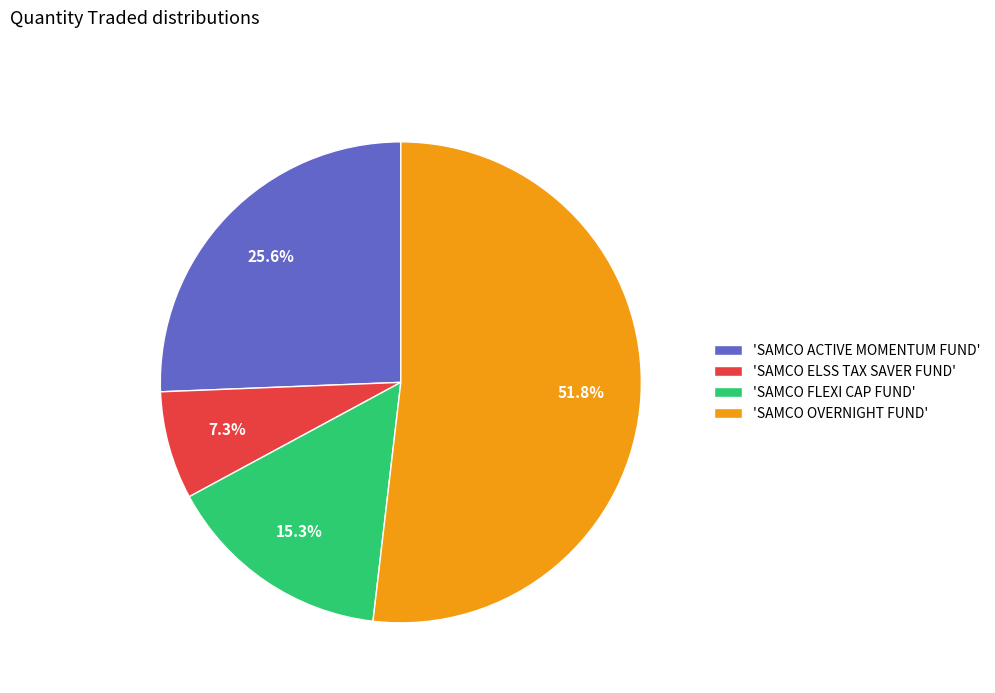

Count the number of slices in the pie.

4